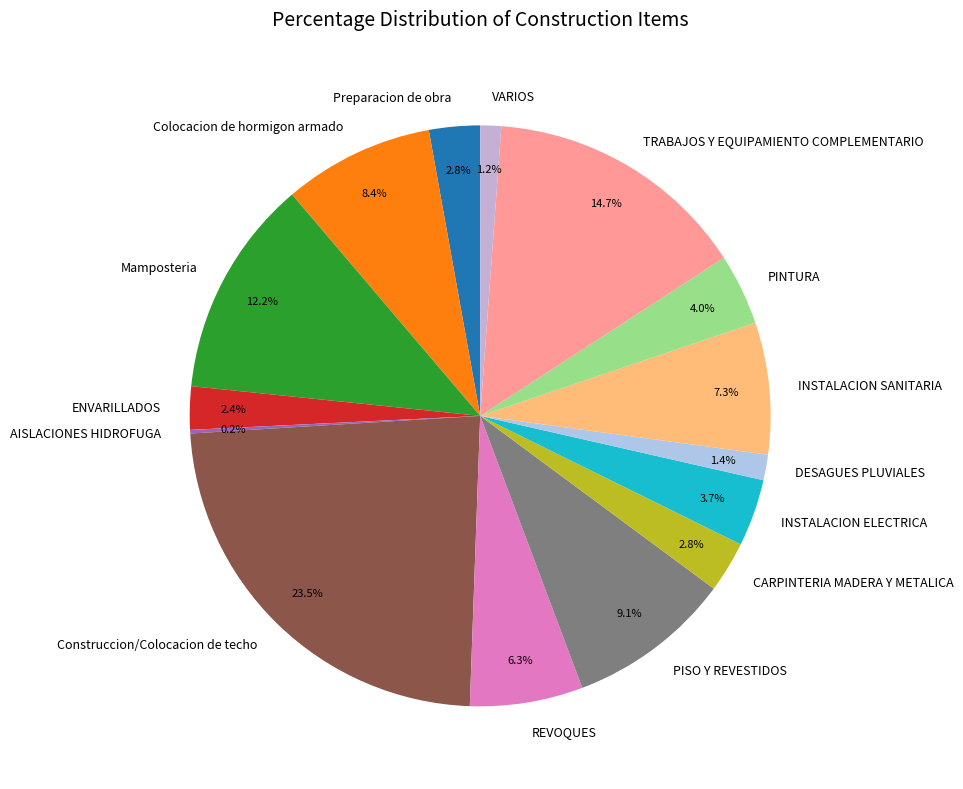

What is the largest slice in the pie chart?

Construccion/Colocacion de techo